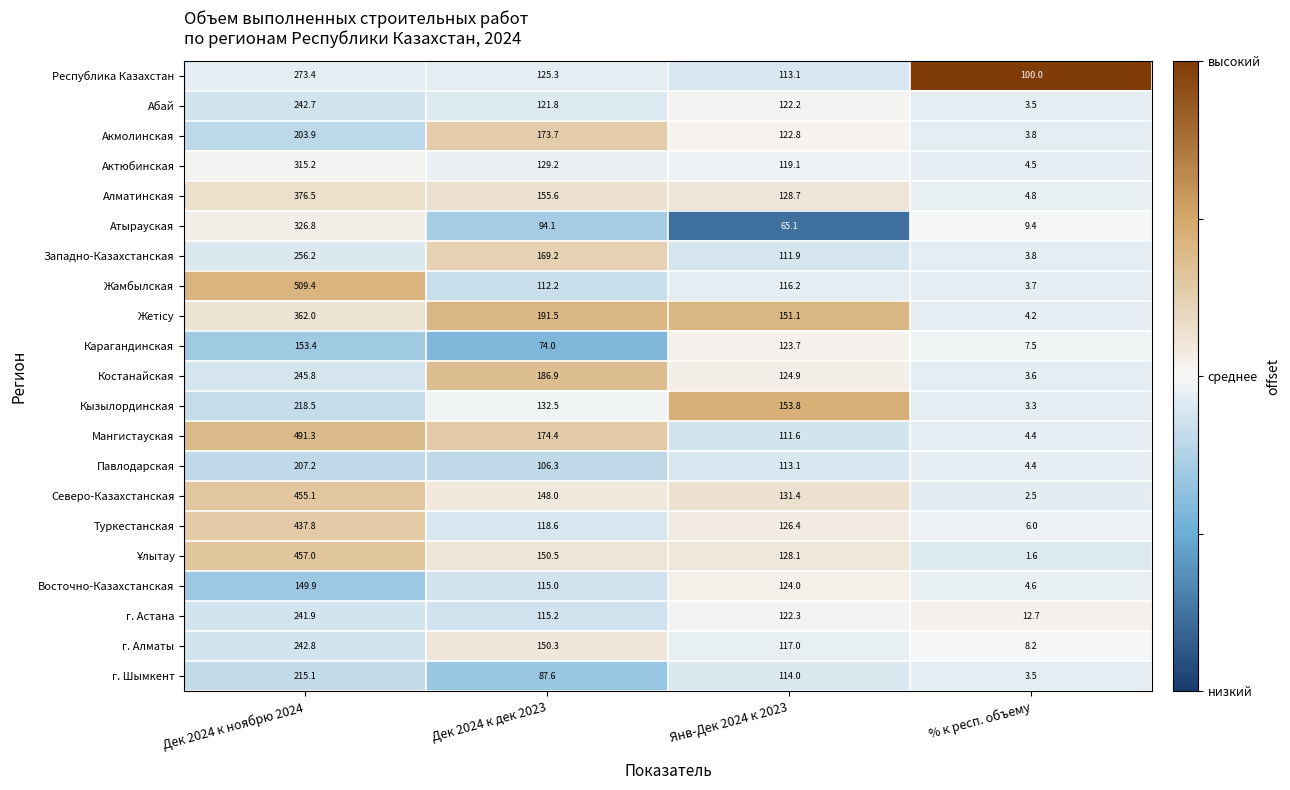

At which category does the chart reach its minimum across all series?

% к респ. объему